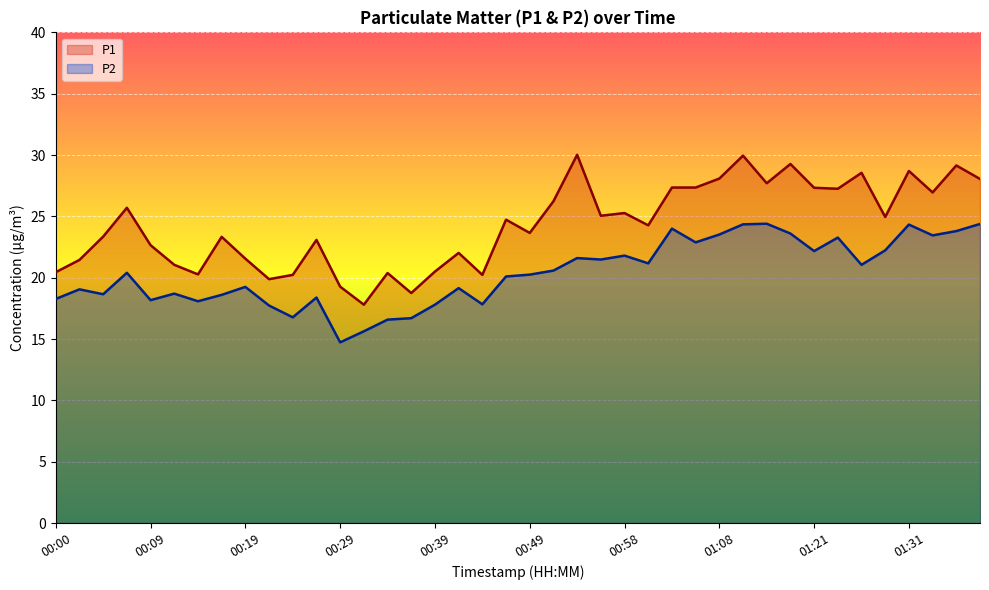

How many interior local peaks does the P1 series have?

13